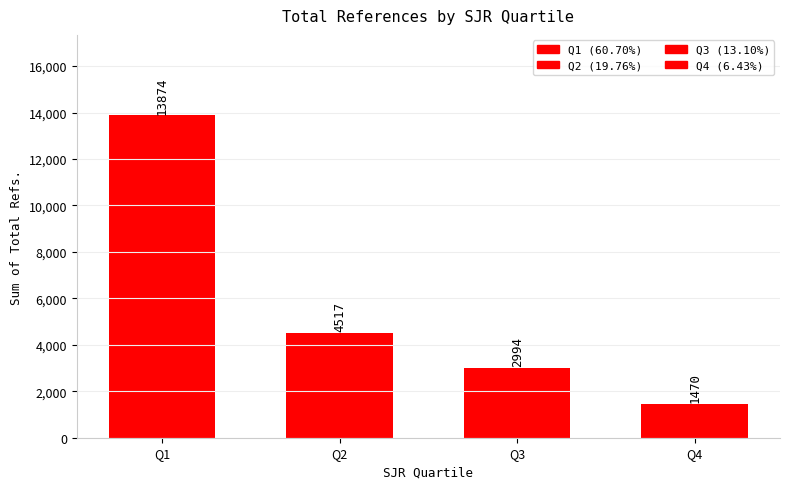

List the labels in order of value, smallest first.

Q4, Q3, Q2, Q1